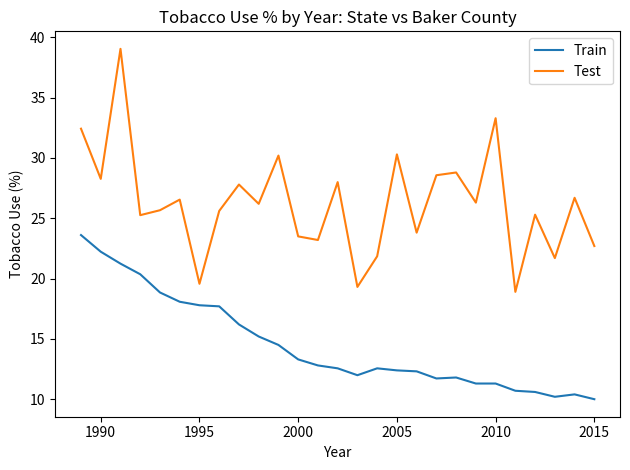

True or false: Test and Train cross at least once.

False